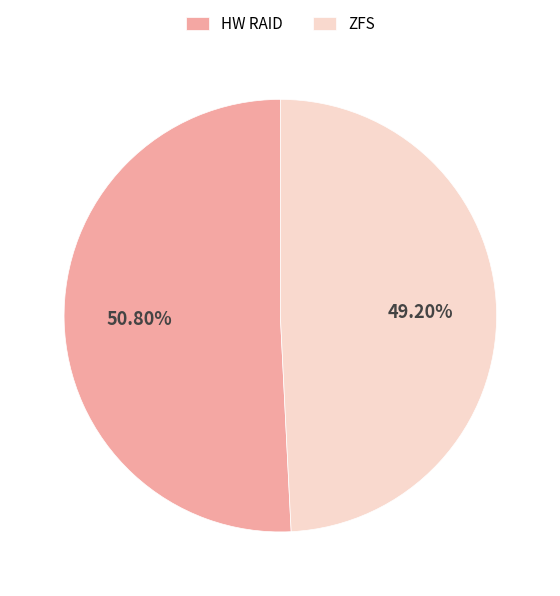

To the nearest percent, what percentage of the pie is HW RAID?

51%